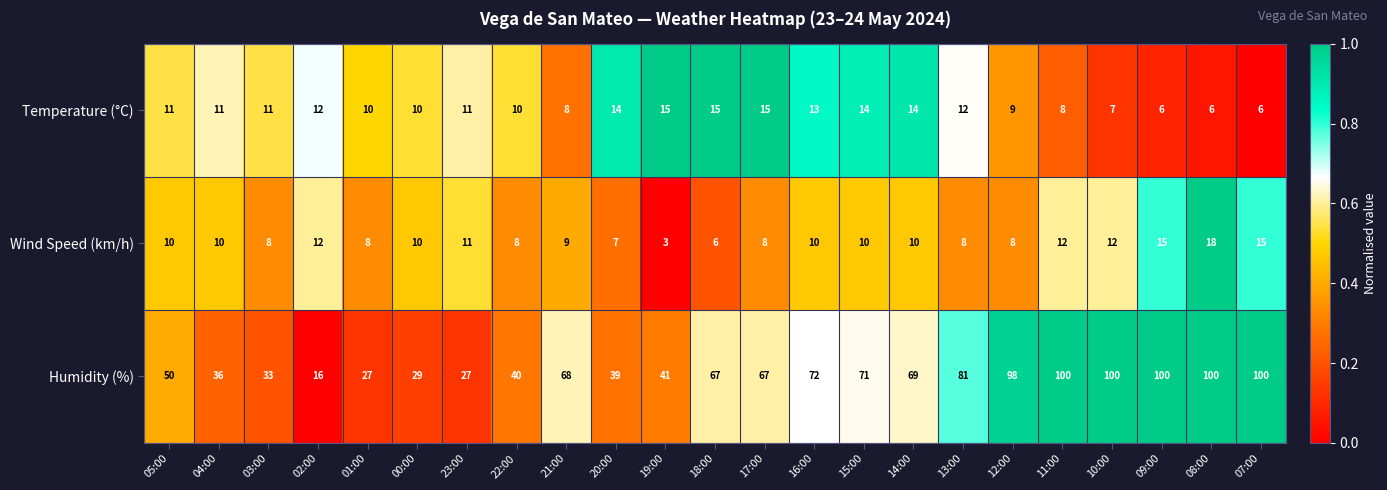

What is the approximate value of Wind Speed (km/h) at 19:00?

3